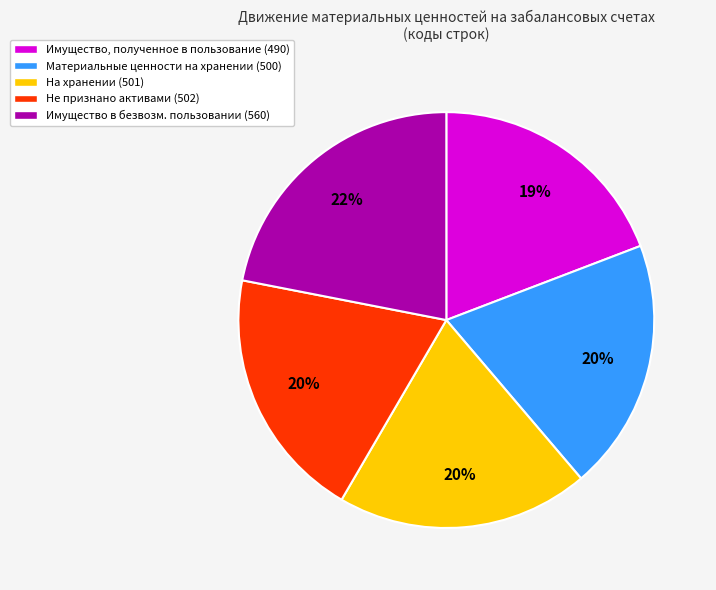

To the nearest percent, what is the difference between the largest and smallest slice percentages?

3%